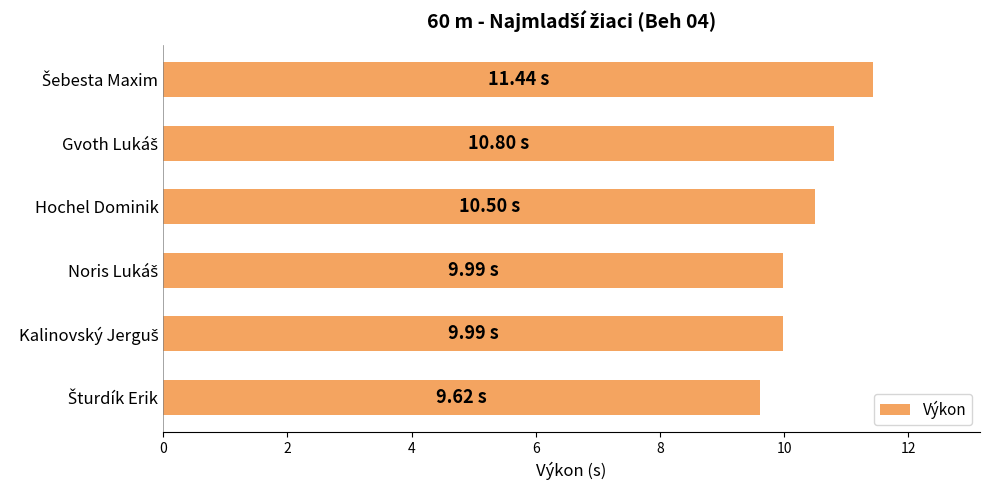

What is the difference between the maximum and minimum values?

1.8